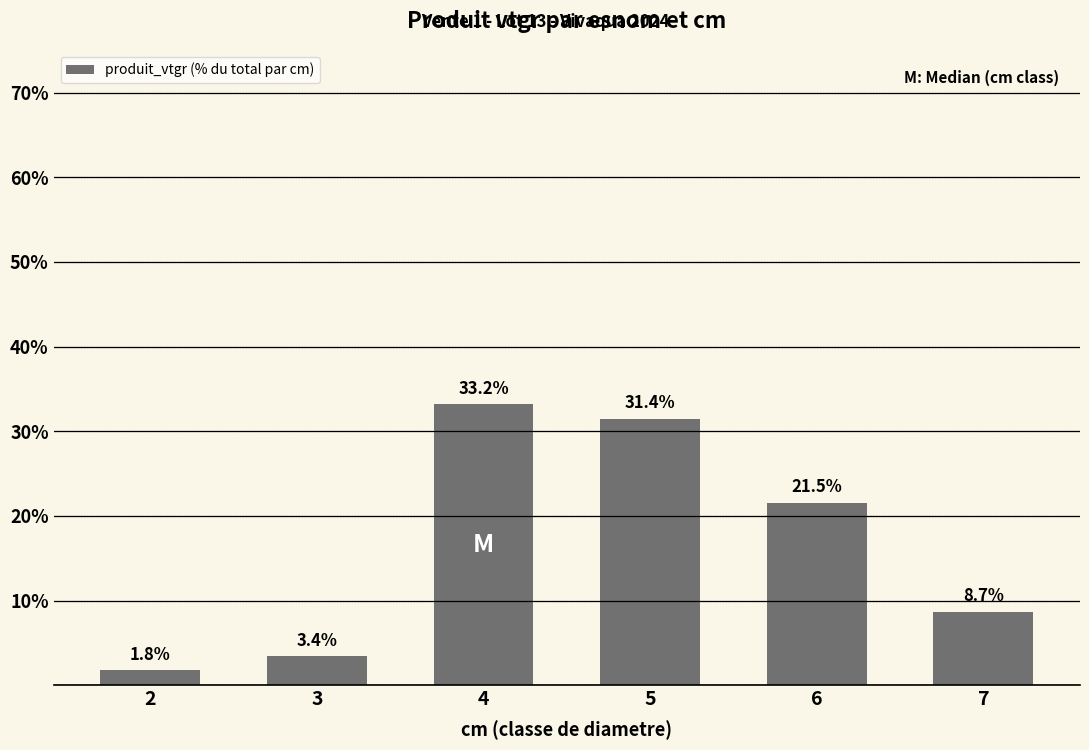

Which category has the lowest value across all series?

2